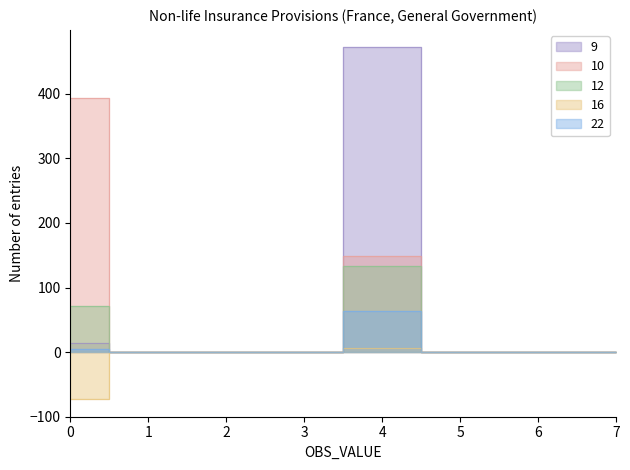

What is the maximum value shown in the chart?

472